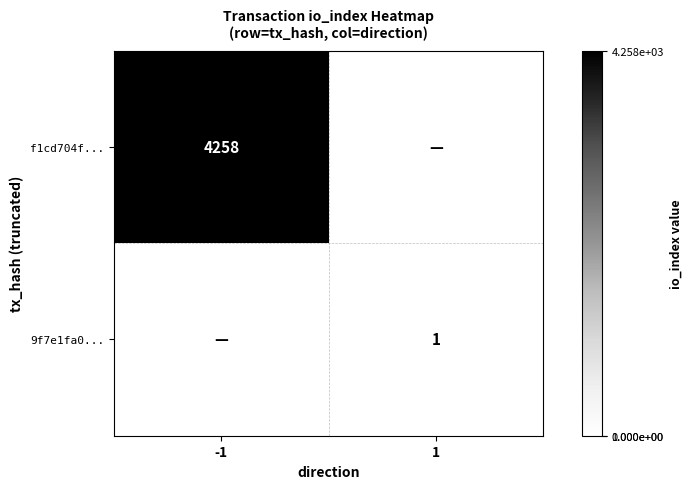

True or false: f1cd704f... has a value of 6411 at -1.

False